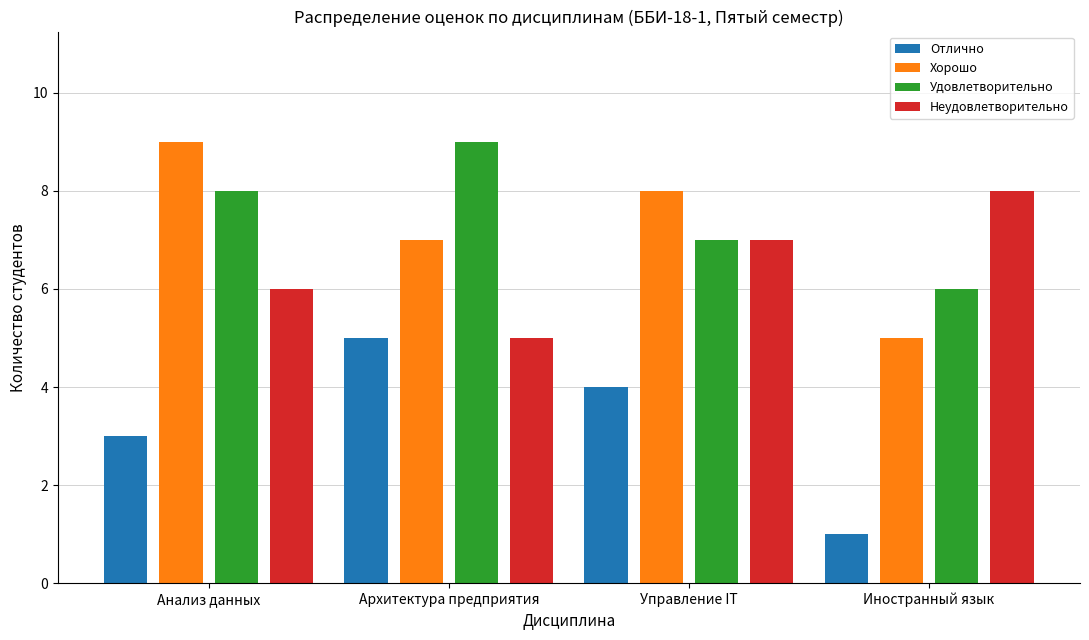

What are all the series names shown in the legend?

Отлично, Хорошо, Удовлетворительно, Неудовлетворительно